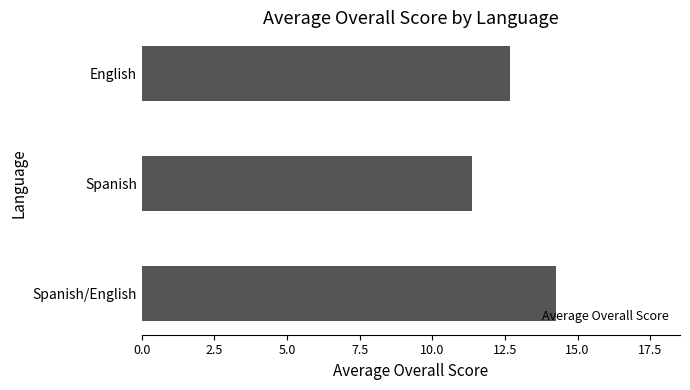

What is the average value?

12.8